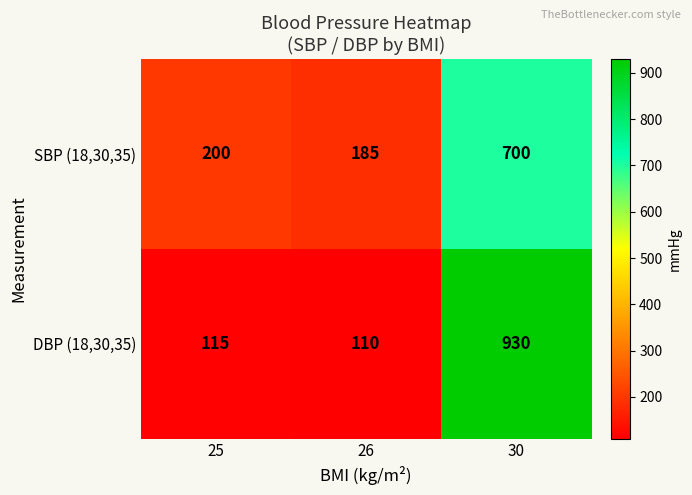

Reading left to right, list all the values displayed in this chart.

SBP (18,30,35): 25=200	26=185	30=700
DBP (18,30,35): 25=115	26=110	30=930